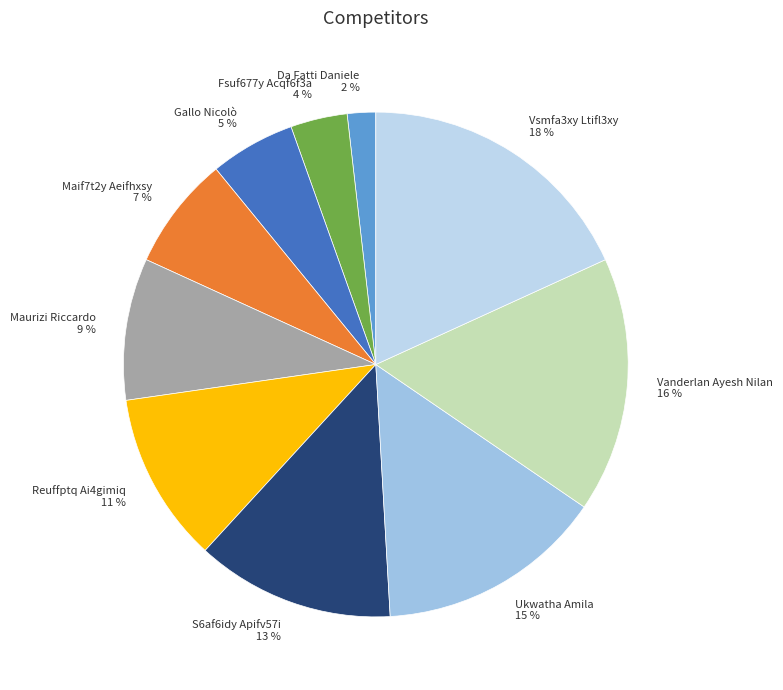

Count the number of slices in the pie.

10